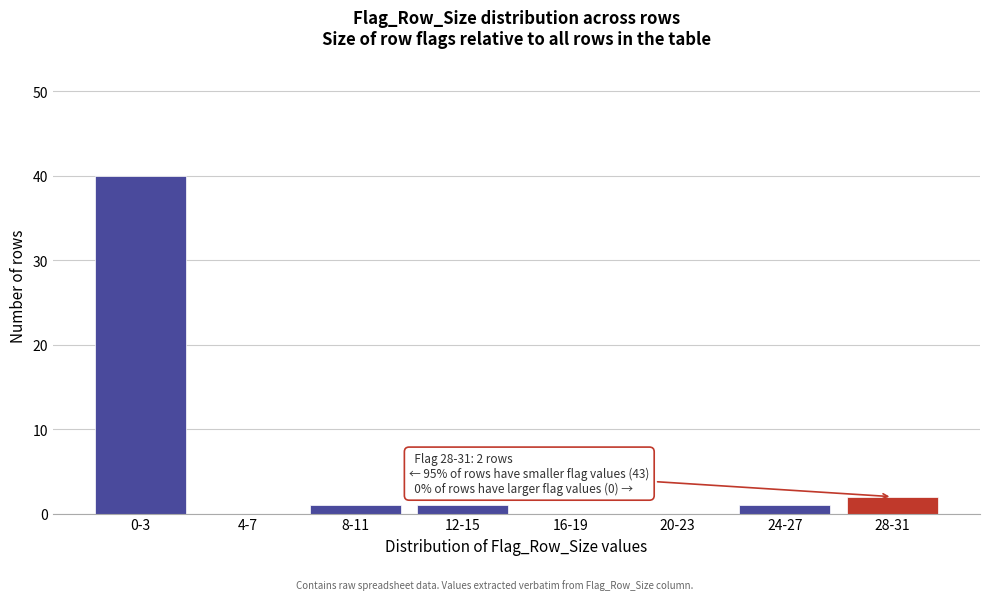

Reading left to right, list all the values displayed in this chart.

0-3=40	4-7=0	8-11=1	12-15=1	16-19=0	20-23=0	24-27=1	28-31=2